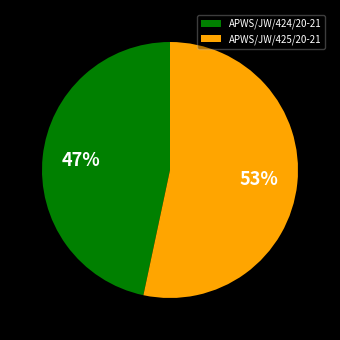

Rank the categories by value from lowest to highest.

APWS/JW/424/20-21, APWS/JW/425/20-21